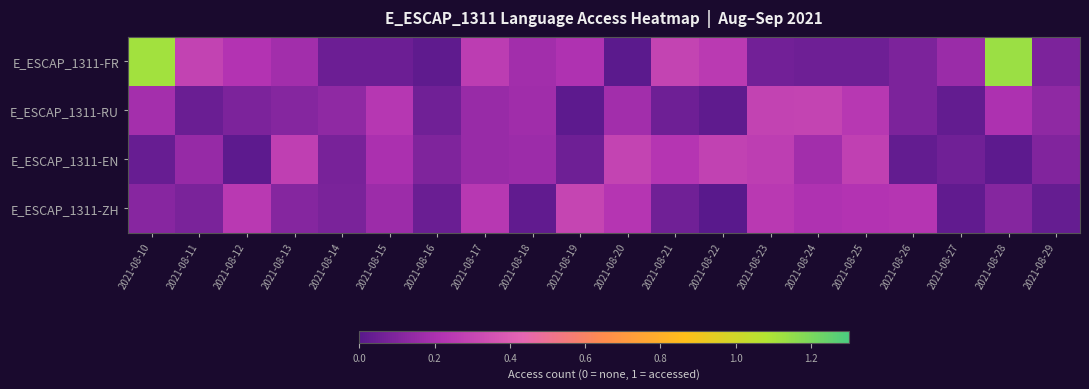

At how many categories does at least one series exceed 0?

20